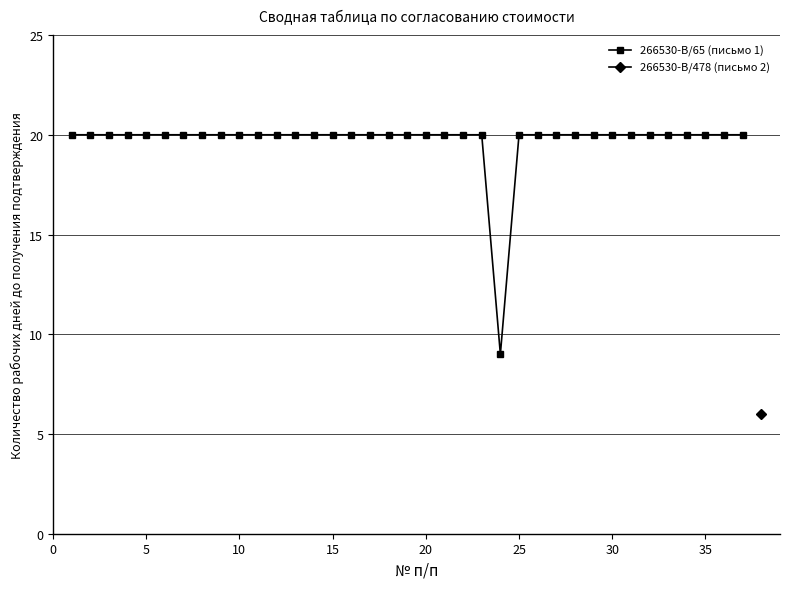

What is the minimum value for 266530-В/65 (письмо 1)?

9